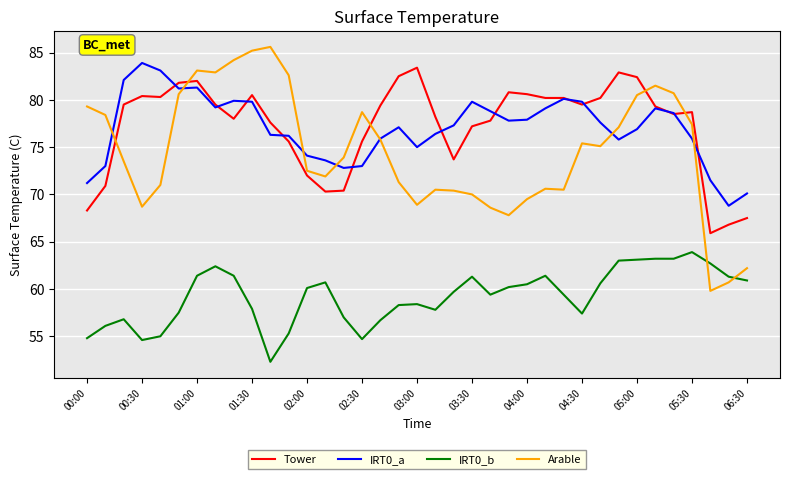

True or false: IRT0_b and Arable intersect in this chart.

True